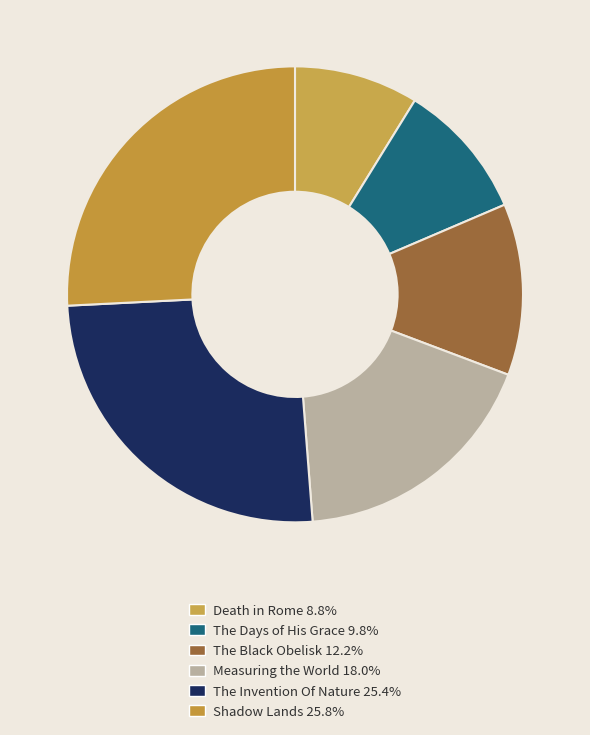

What is the largest slice in the pie chart?

Shadow Lands